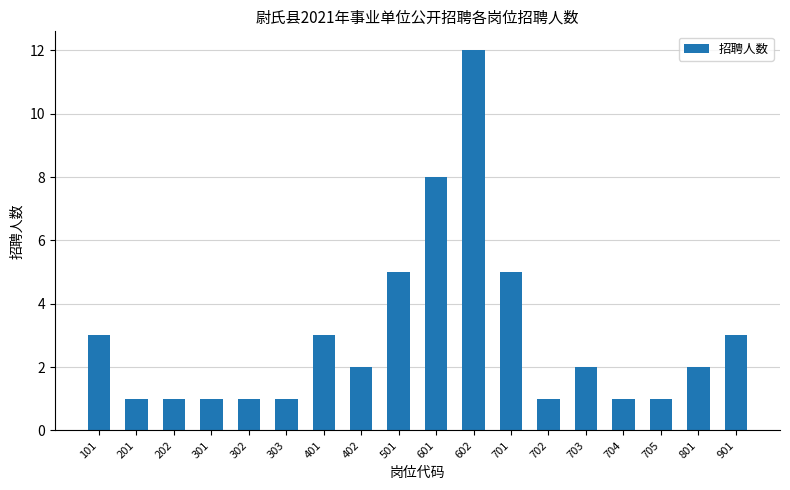

What is the maximum value shown in the chart?

12